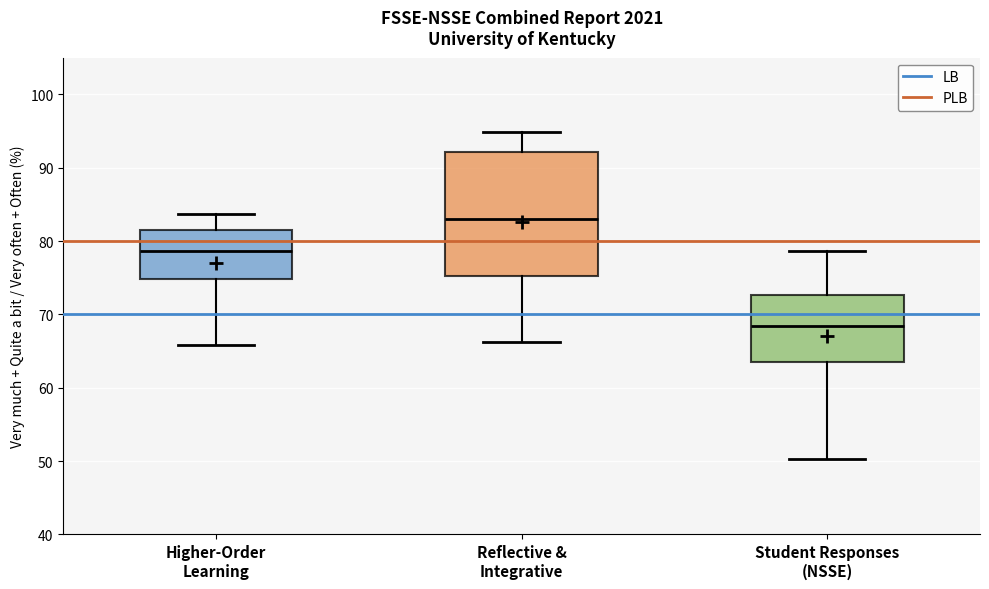

Which box's median line is the highest?

Reflective & Integrative